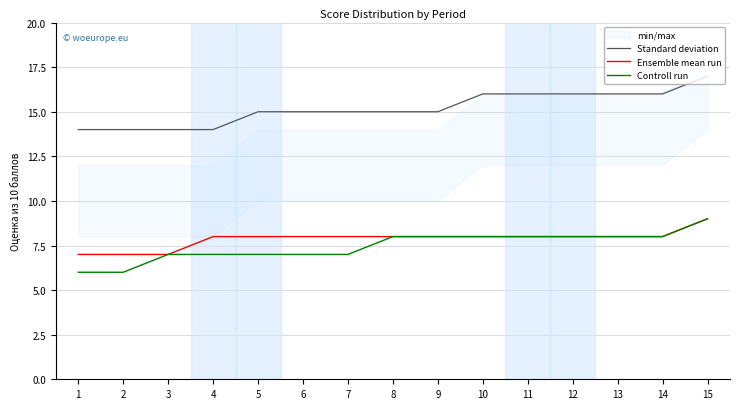

What is the minimum value shown in the chart?

6